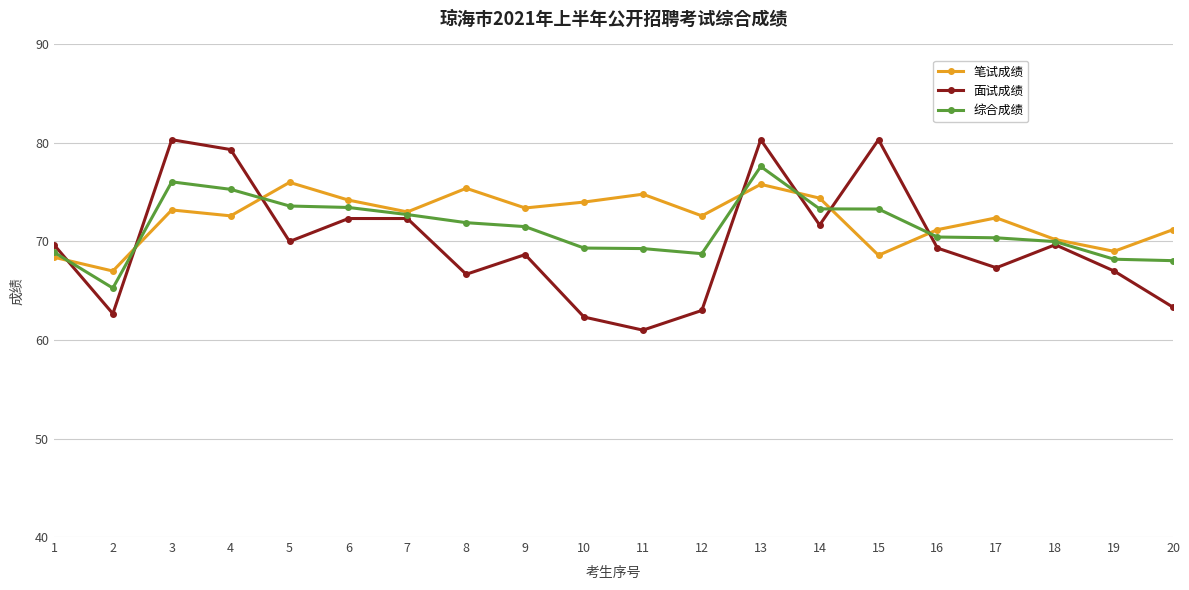

At 20, list the series in order from largest to smallest.

笔试成绩, 综合成绩, 面试成绩